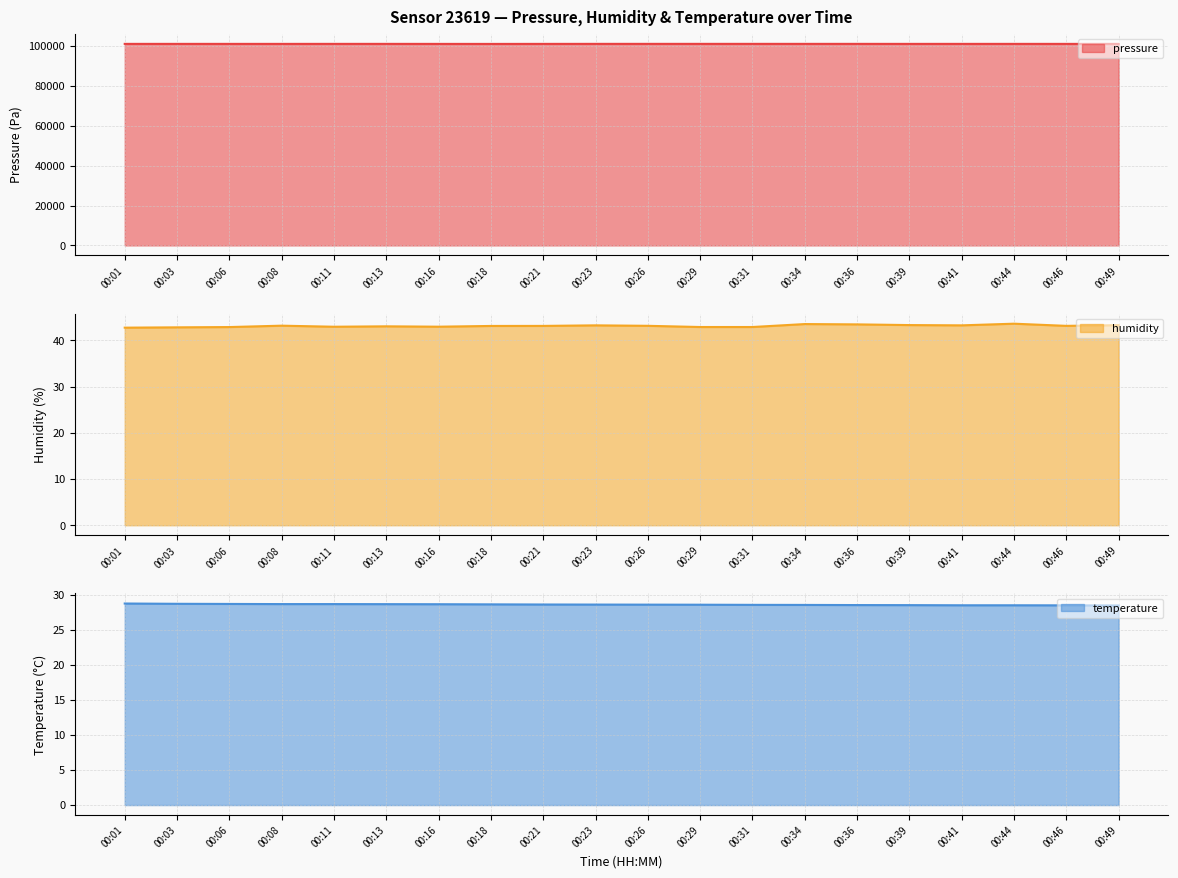

List the labels in order of humidity value, smallest first.

00:01, 00:03, 00:06, 00:29, 00:31, 00:11, 00:16, 00:13, 00:18, 00:21, 00:46, 00:26, 00:08, 00:23, 00:41, 00:49, 00:39, 00:36, 00:34, 00:44